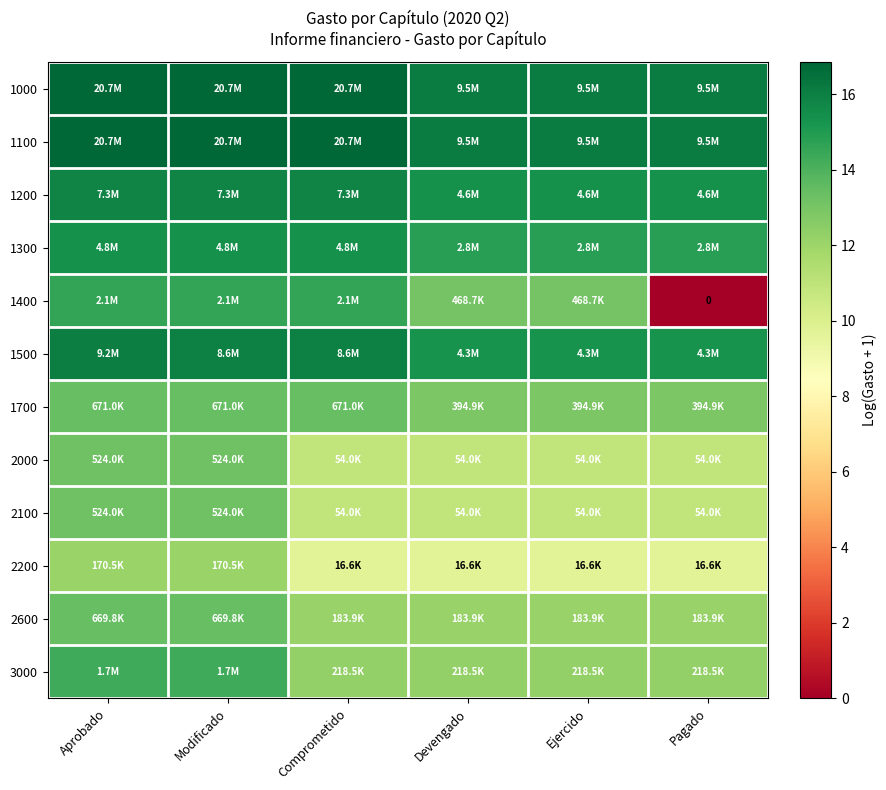

What is the maximum value for 3000?

14.3